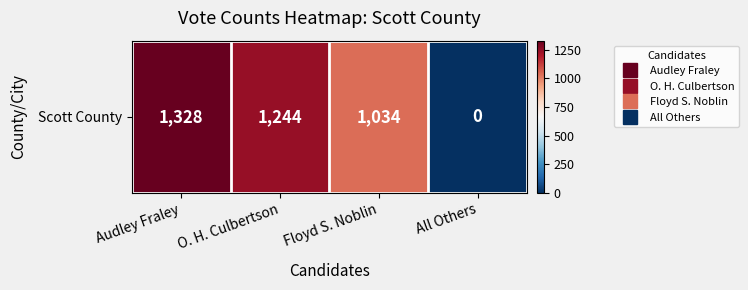

Where is the data nearest to the value 664?

Floyd S. Noblin